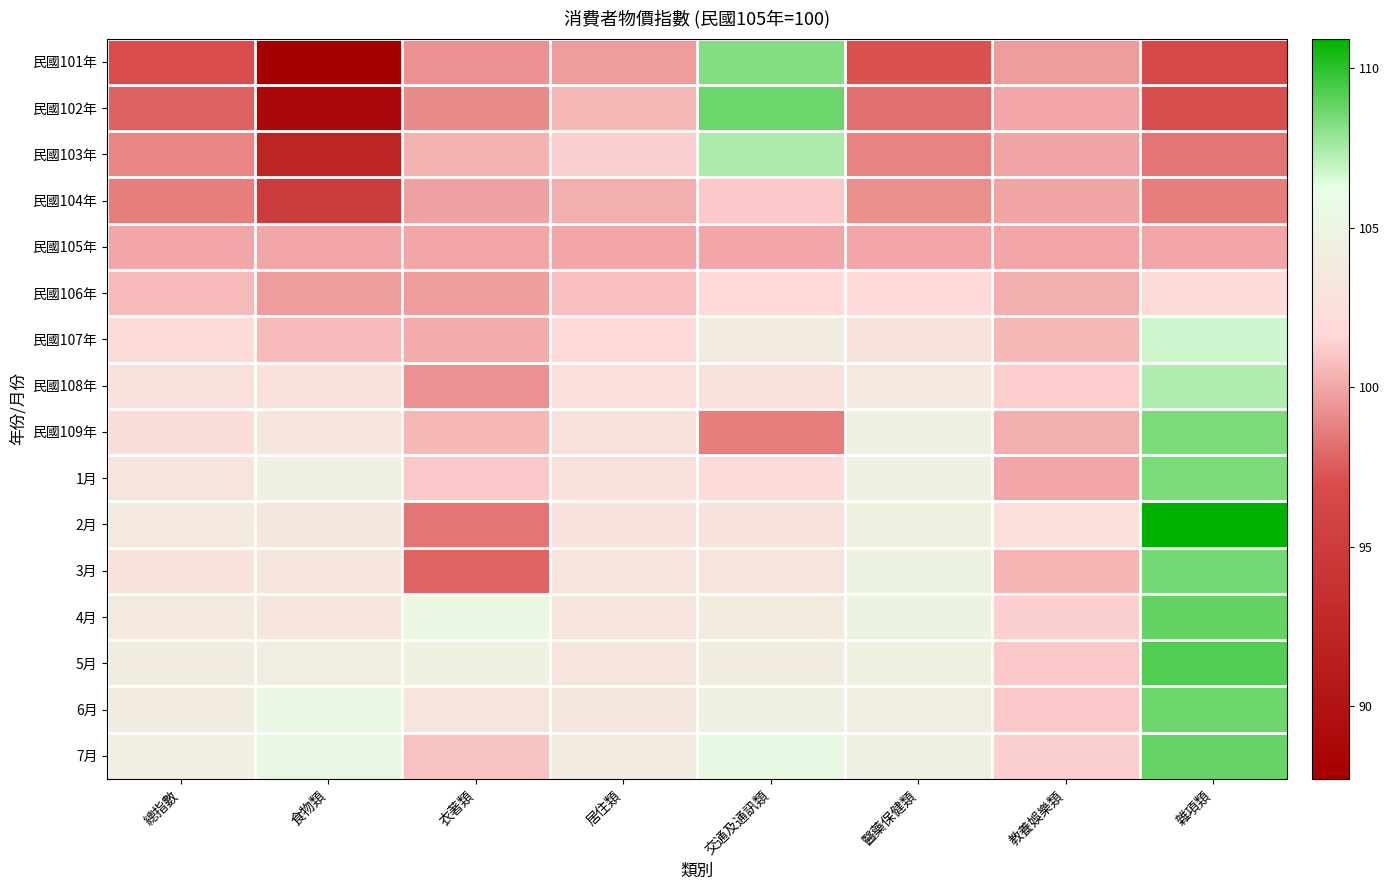

Count the number of categories in the chart.

8